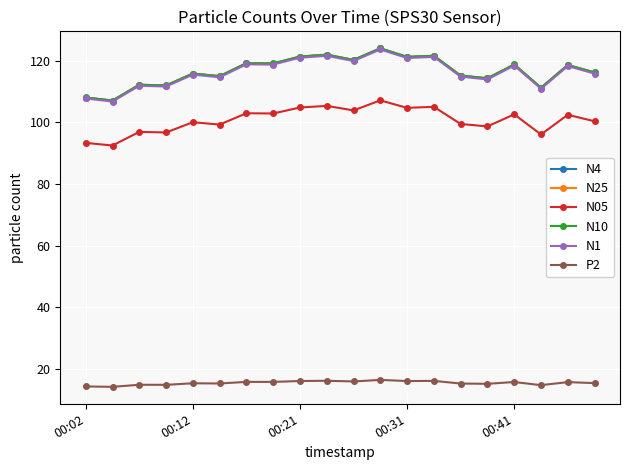

What is the value of the N25 point at the 12th from the left?

123.9